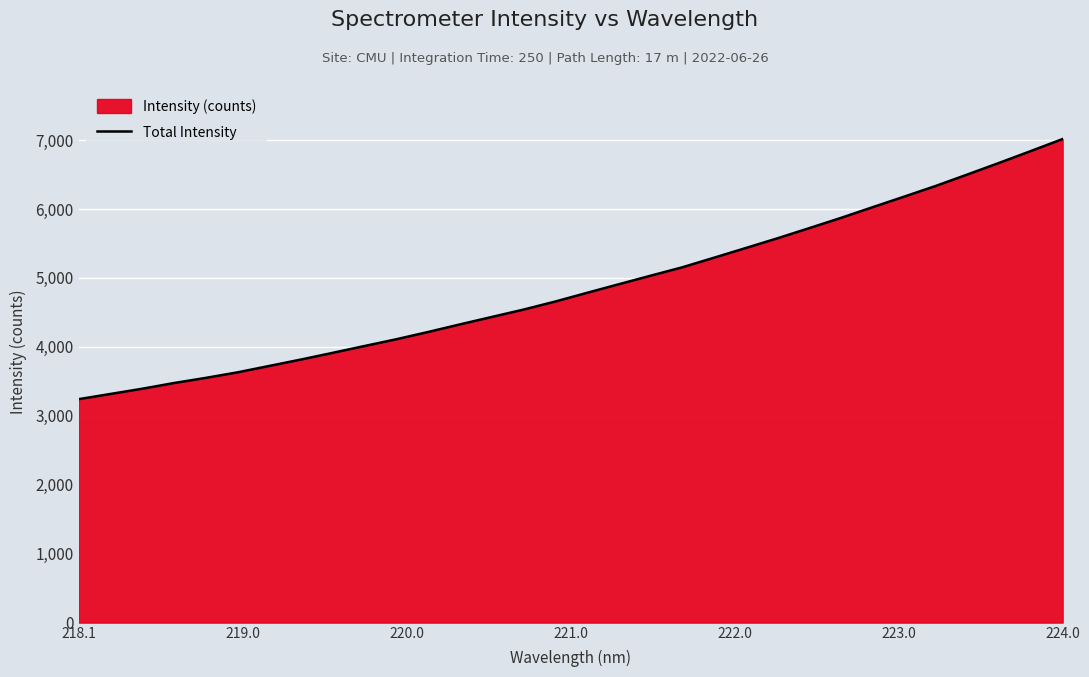

What is the minimum value shown in the chart?

3241.3